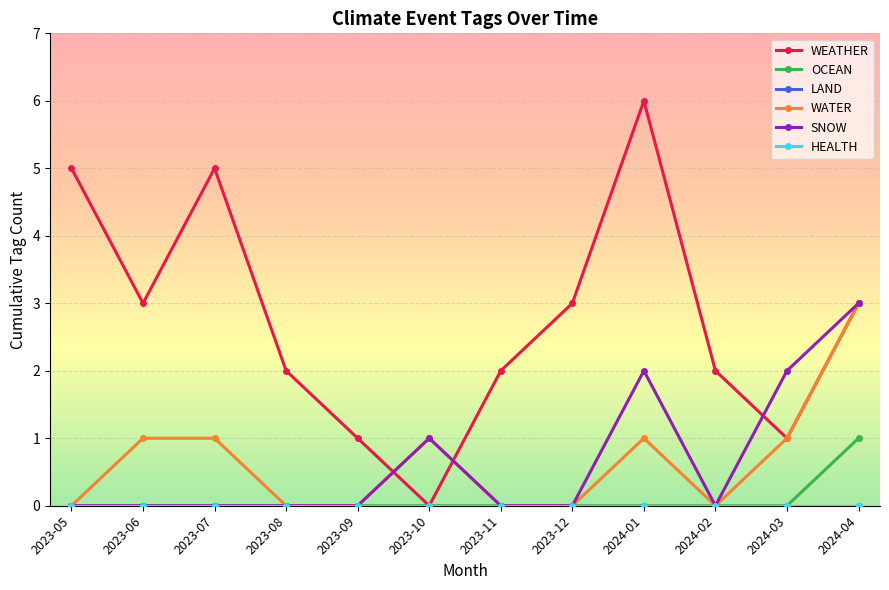

Is this an area chart (filled region under the line)?

No